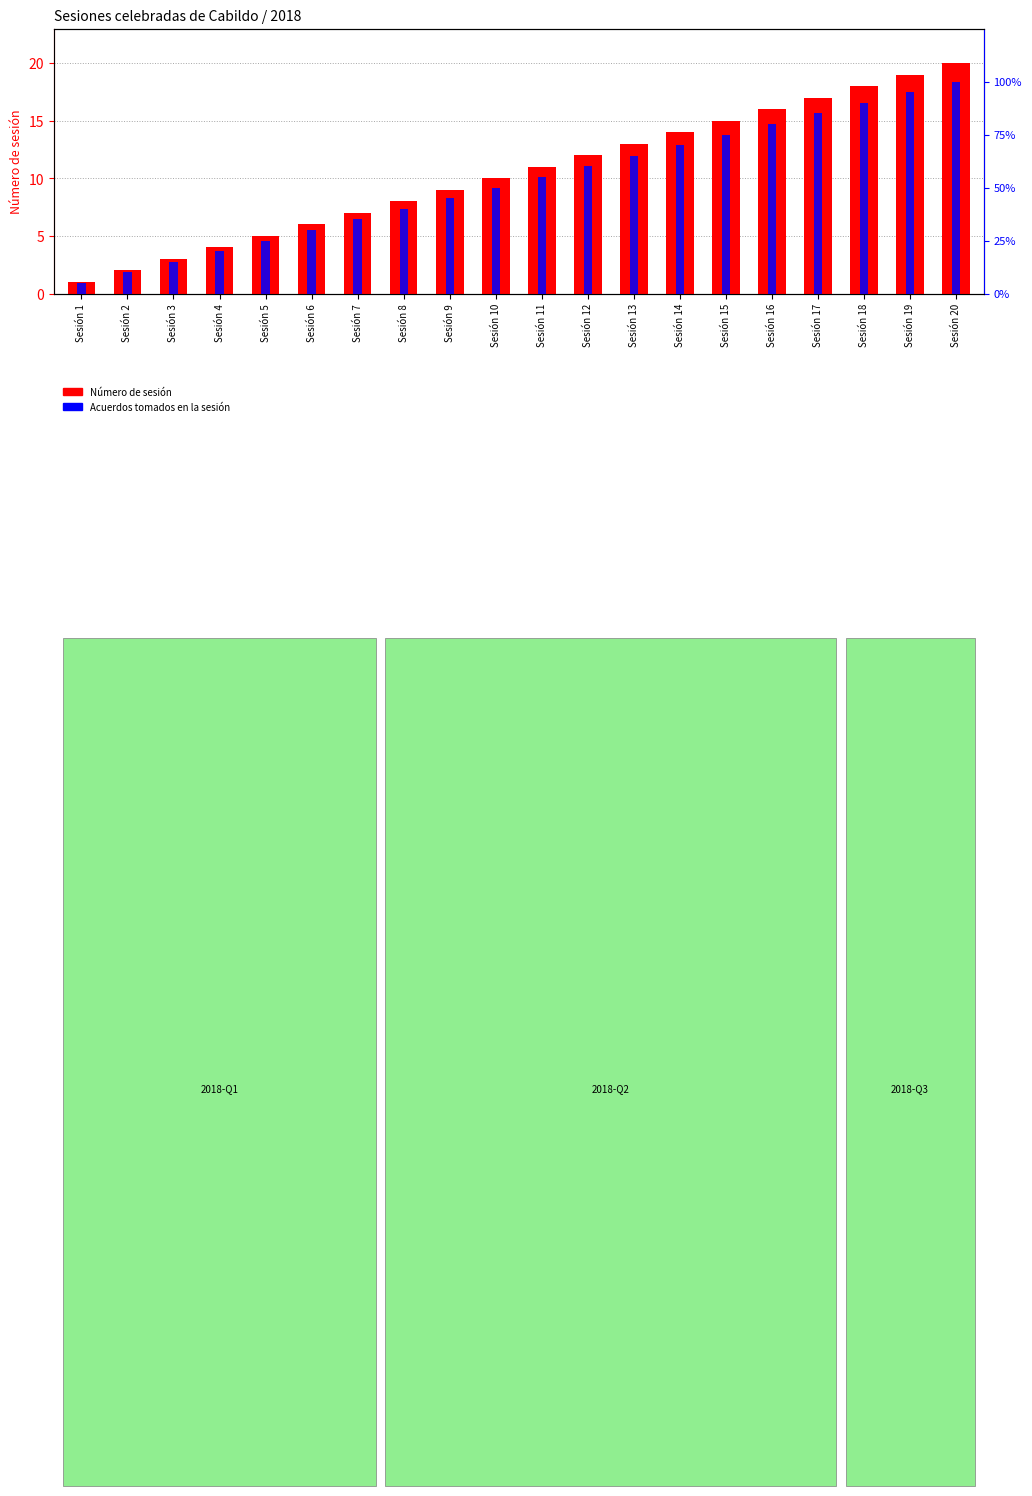

Between Sesión 17 and Sesión 13, which is larger?

Sesión 17